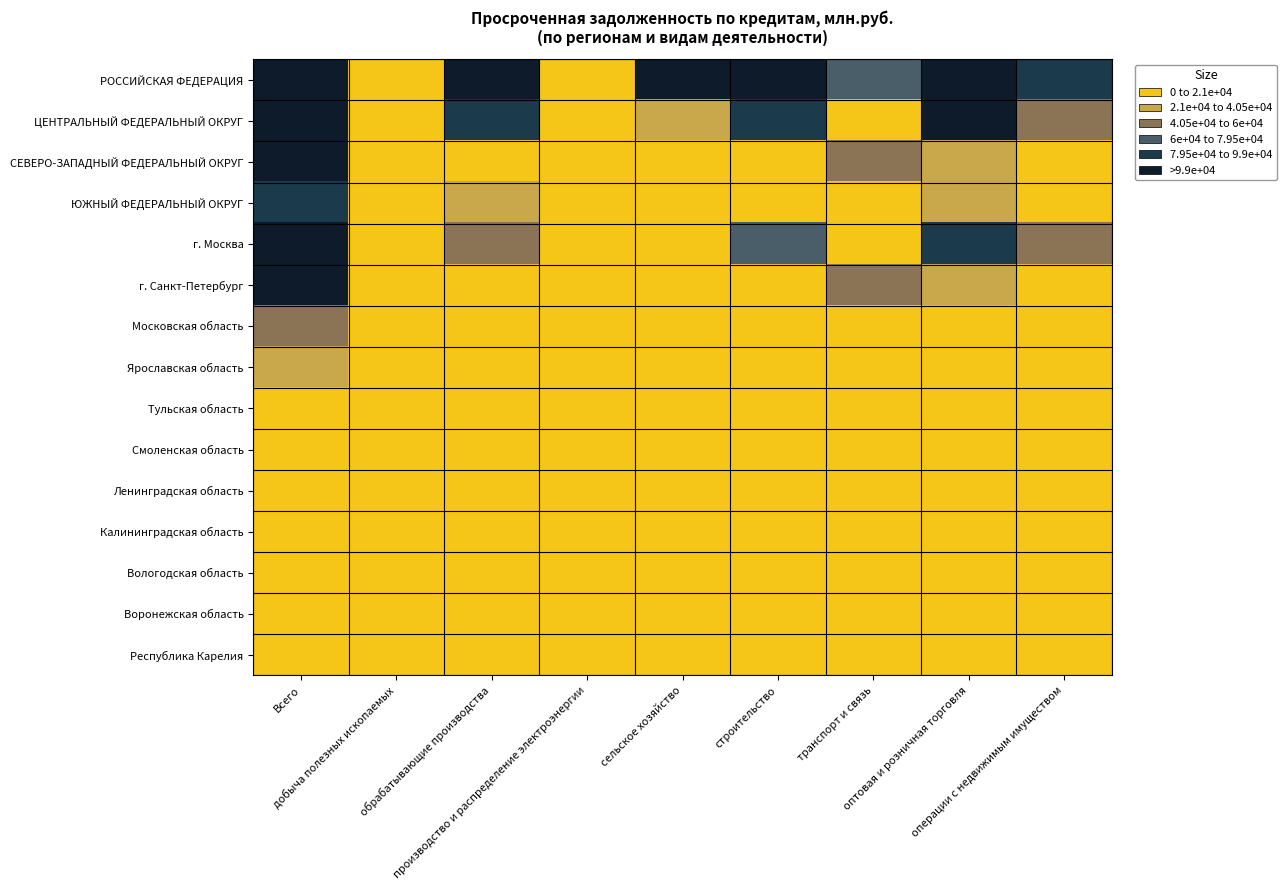

How many distinct data groups are displayed?

15